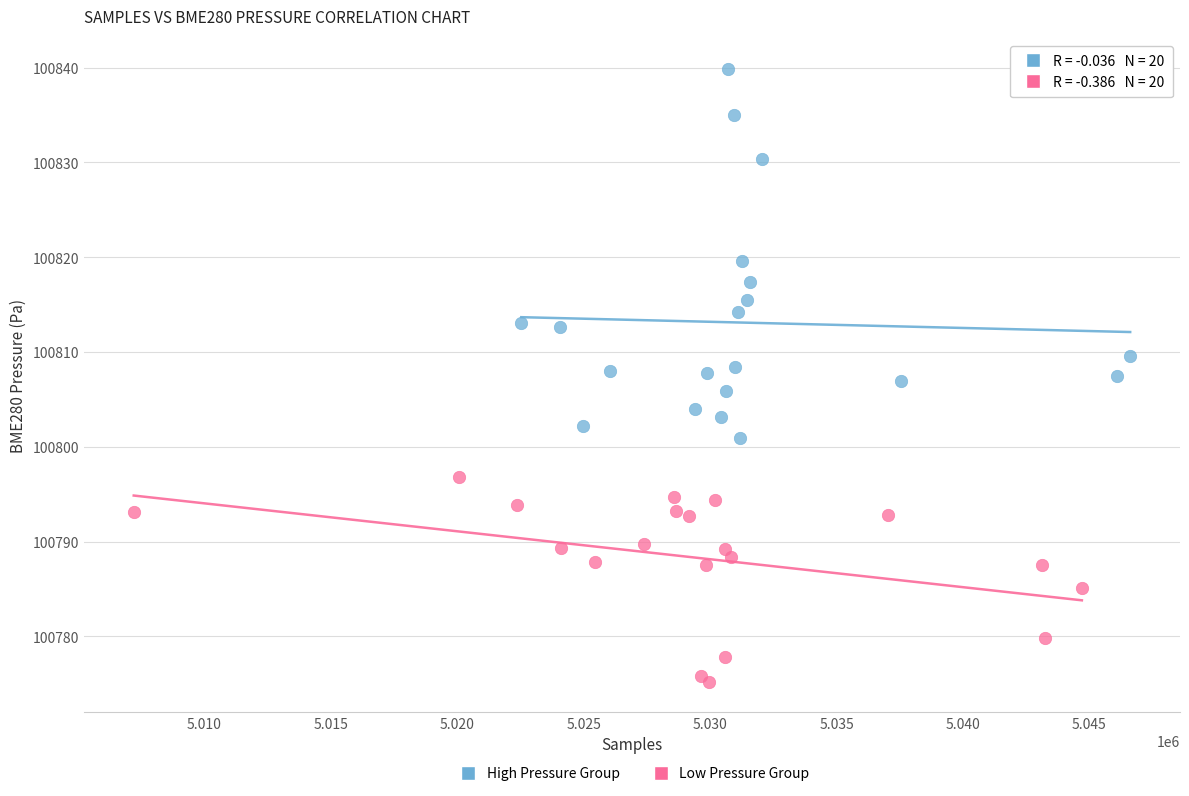

What are all the series names shown in the legend?

High Pressure Group, Low Pressure Group